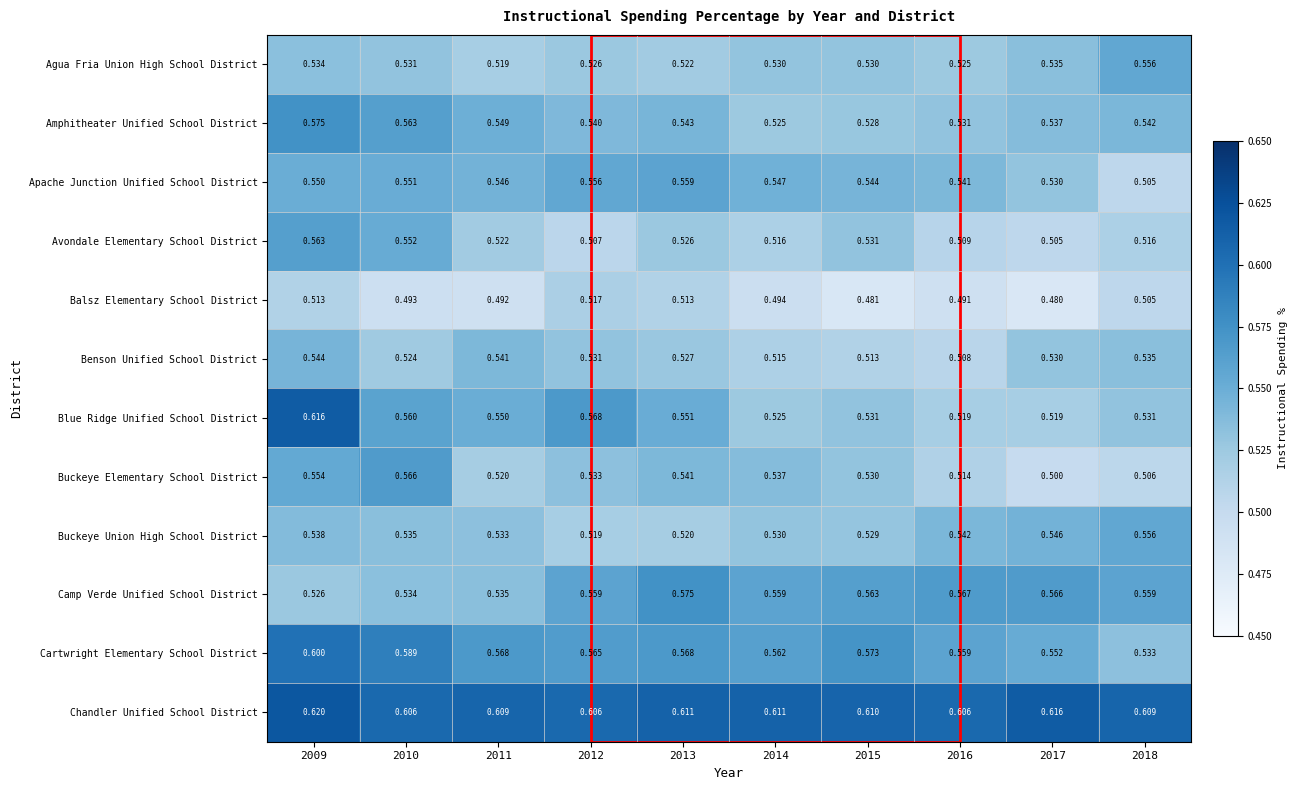

What is the smallest value displayed?

0.5